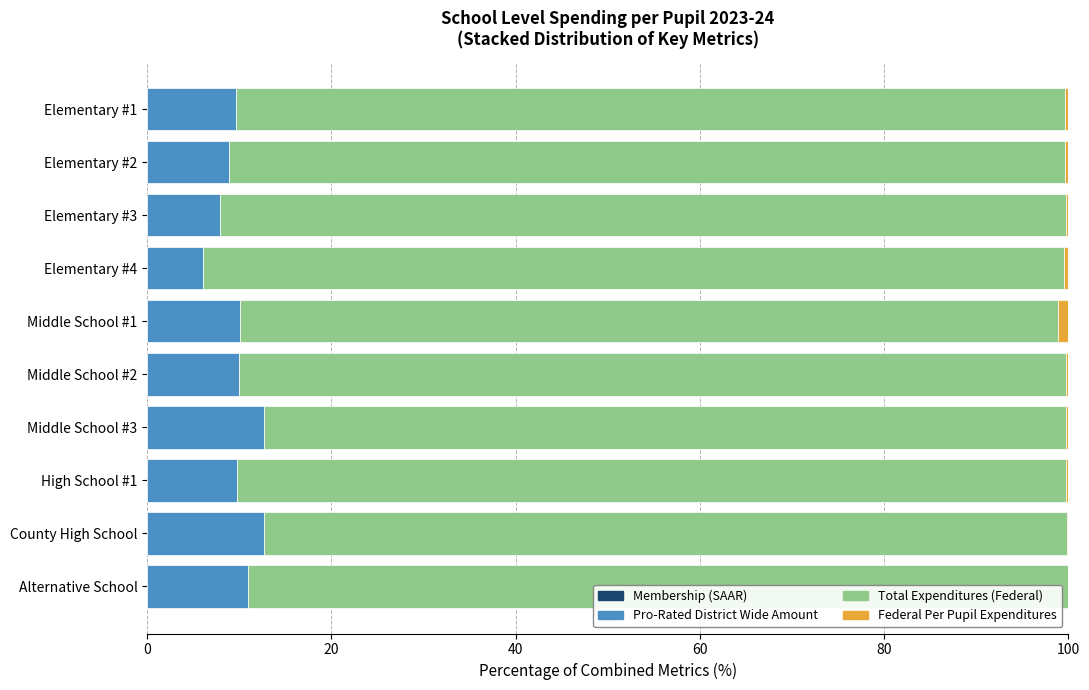

List the series in order of their peak value, lowest first.

Membership (SAAR), Federal Per Pupil Expenditures, Pro-Rated District Wide Amount, Total Expenditures (Federal)